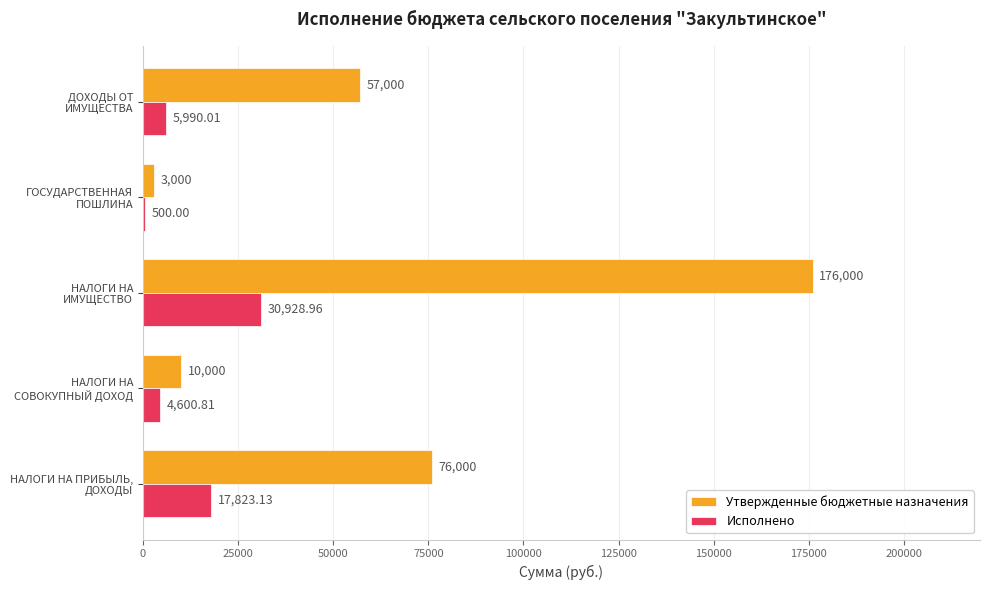

At which category does the chart reach its peak across all series?

НАЛОГИ НА
ИМУЩЕСТВО